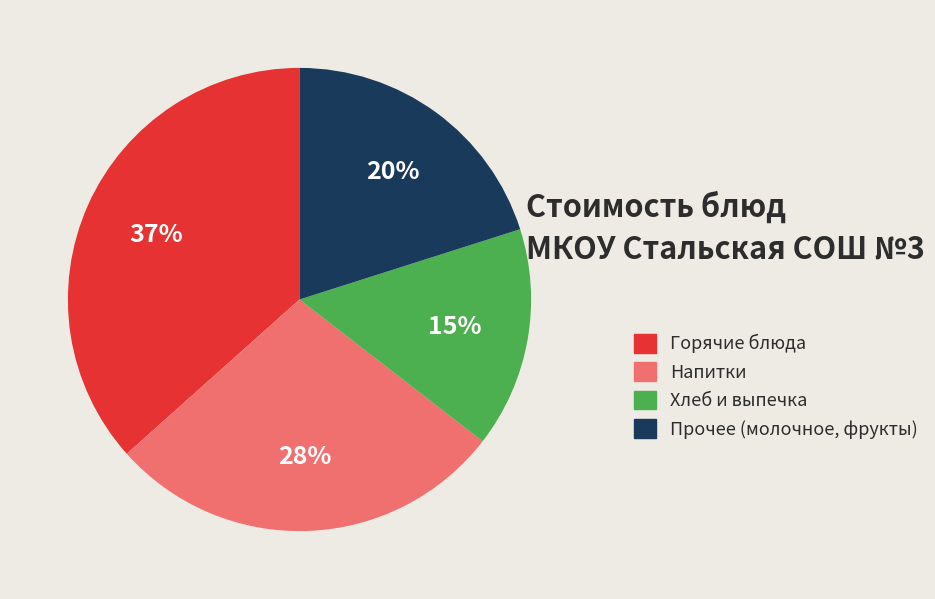

Is Напитки the majority of the pie?

No